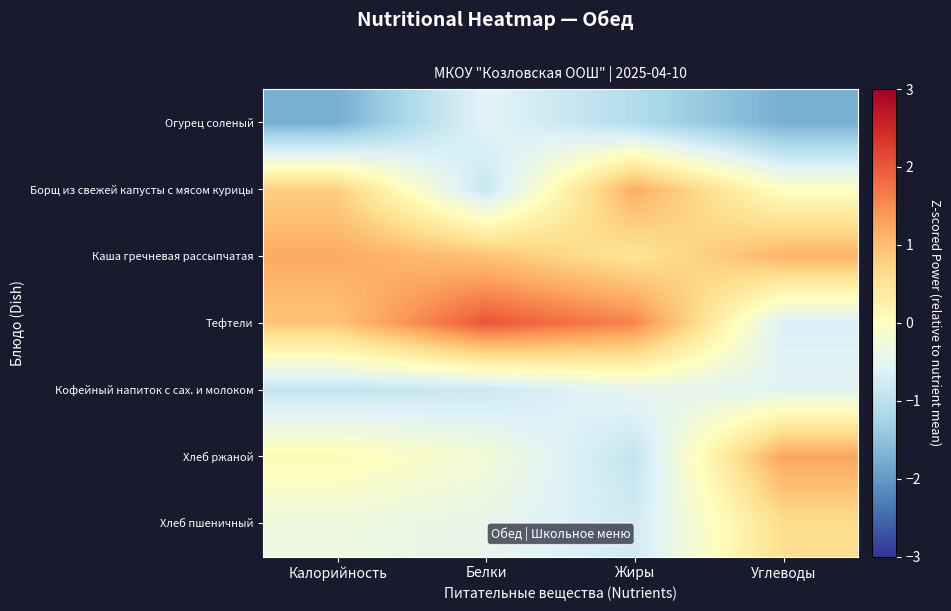

At which category is the sum across all series the highest?

Калорийность